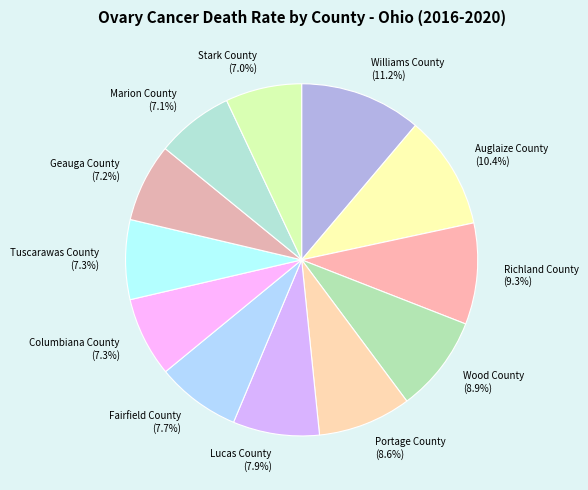

Does Williams County represent more than half of the total?

No